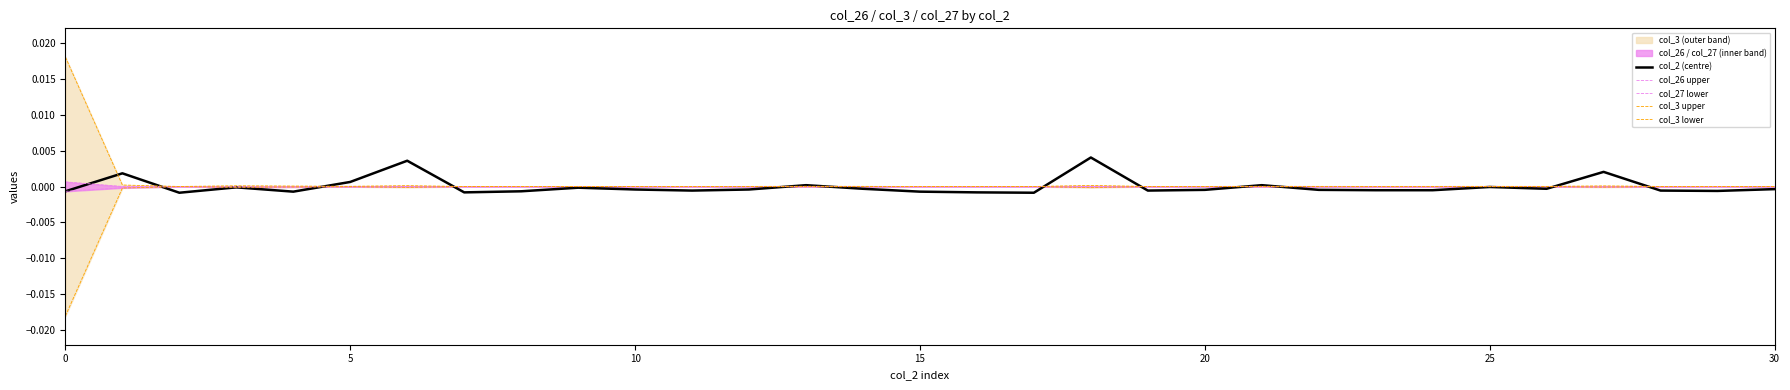

At which category is the sum across all series the highest?

18